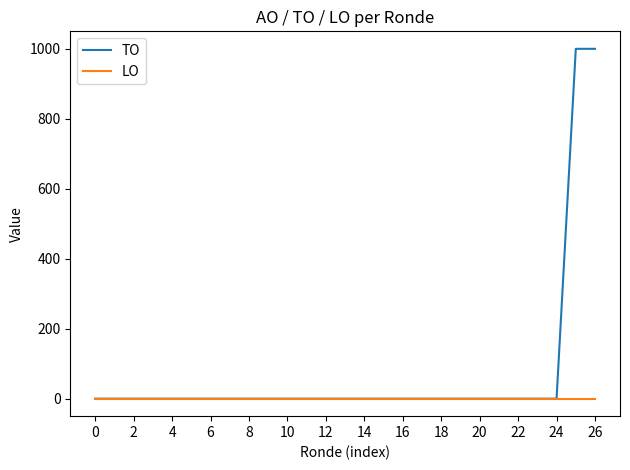

How many lines are shown in the chart?

2